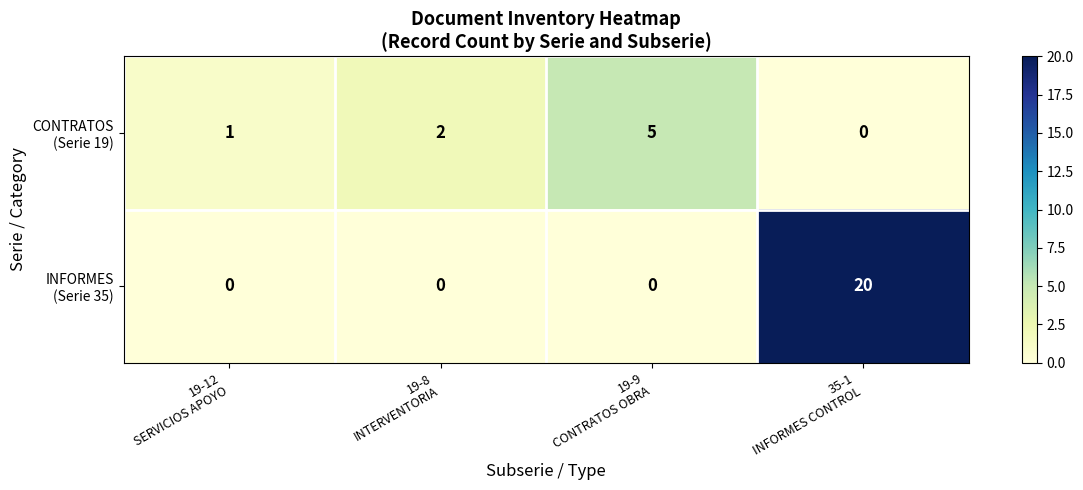

What is the greatest value displayed?

20